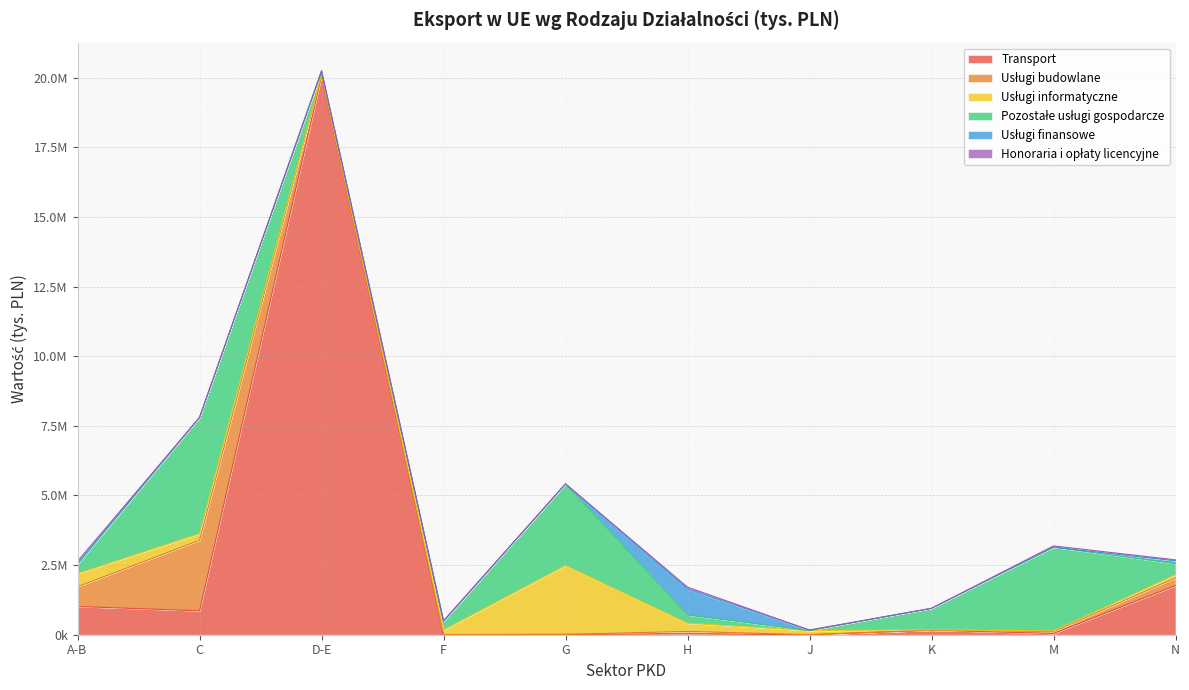

What is the label of the 2nd point from the left?

C